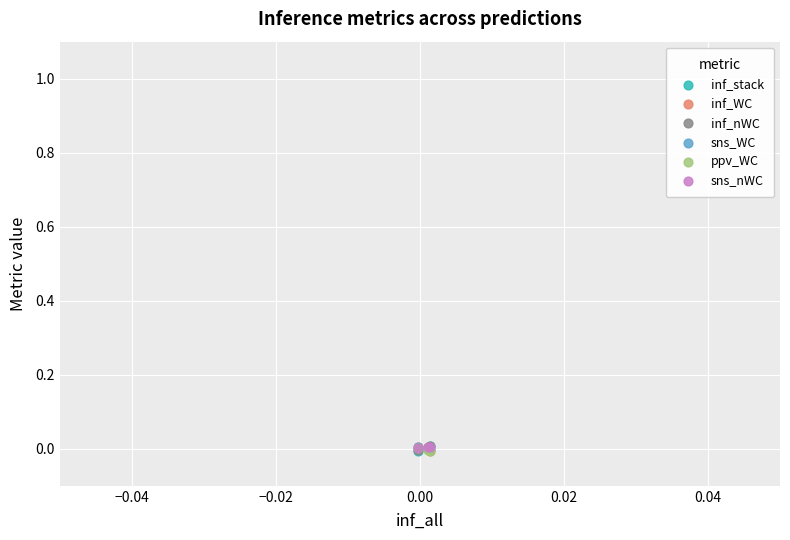

What are all the series names shown in the legend?

inf_stack, inf_WC, inf_nWC, sns_WC, ppv_WC, sns_nWC